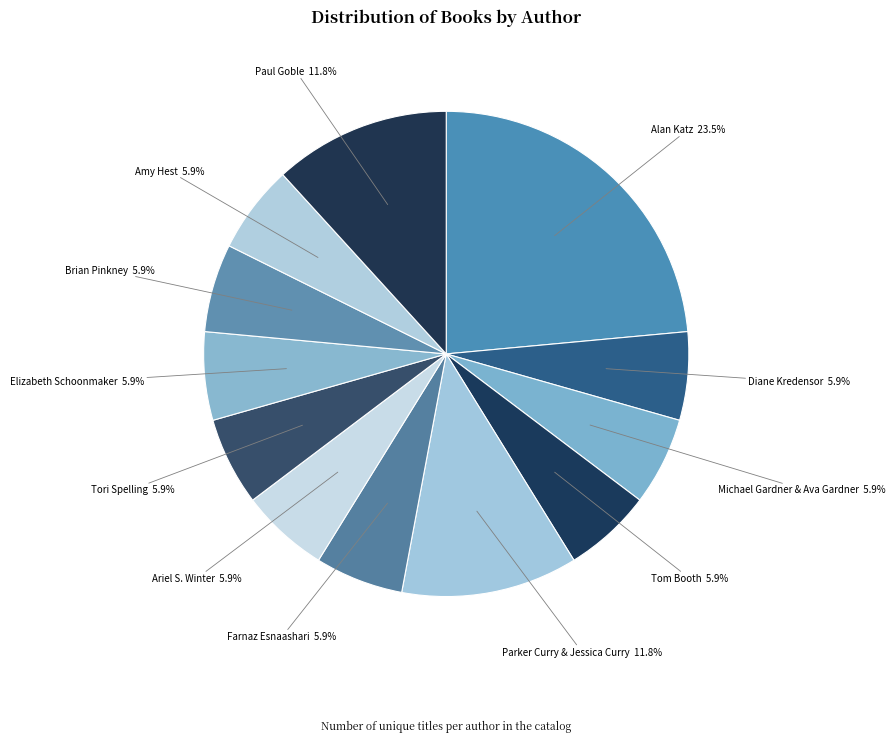

Does Ariel S. Winter represent more than half of the total?

No